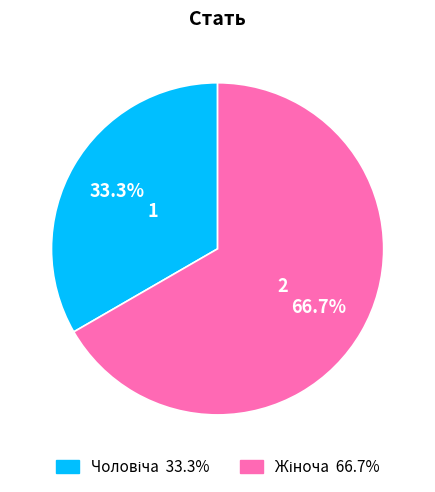

How many segments does this pie chart have?

2